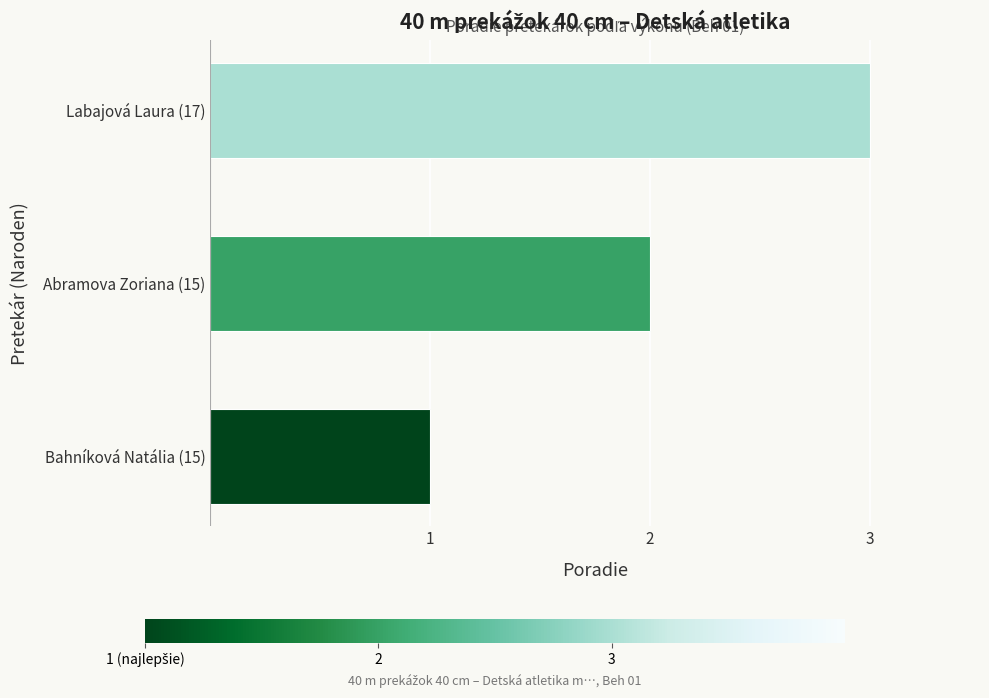

What is the change in value from Bahníková Natália (15) to Labajová Laura (17)?

+2